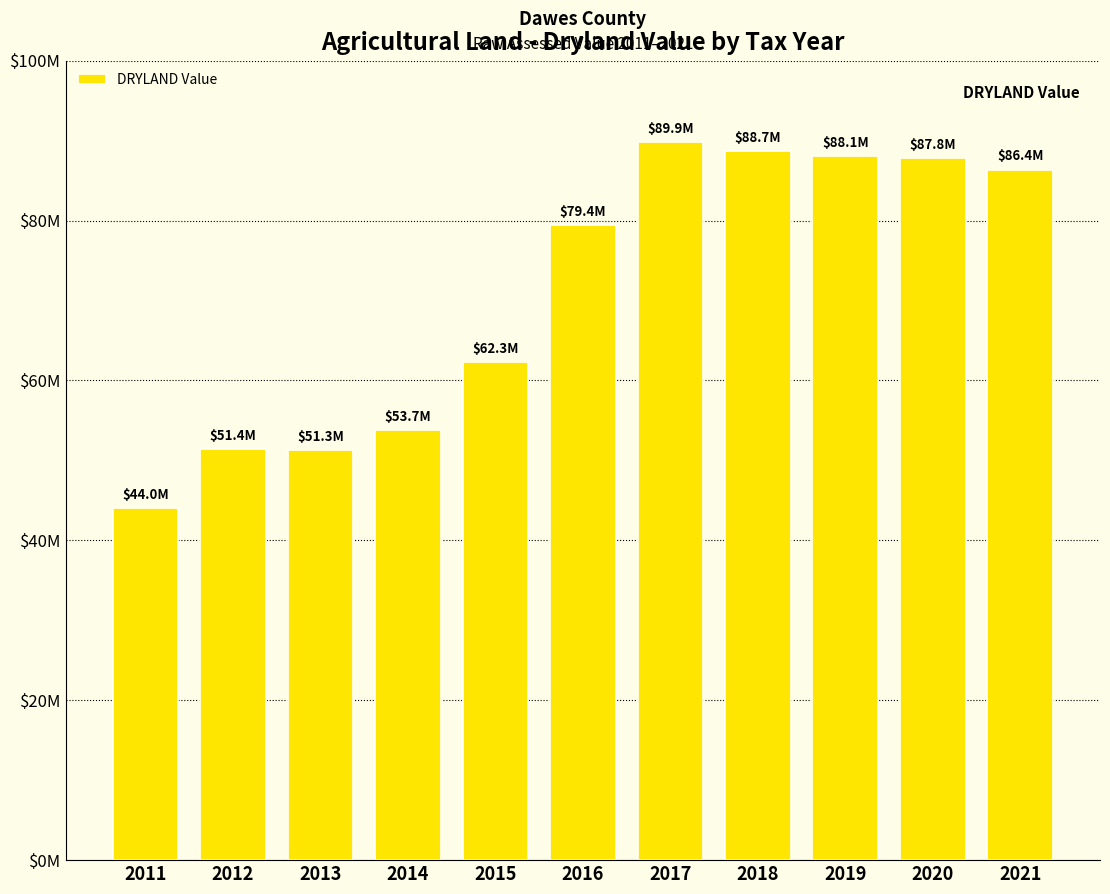

At which label is the value closest to 66926235?

2015